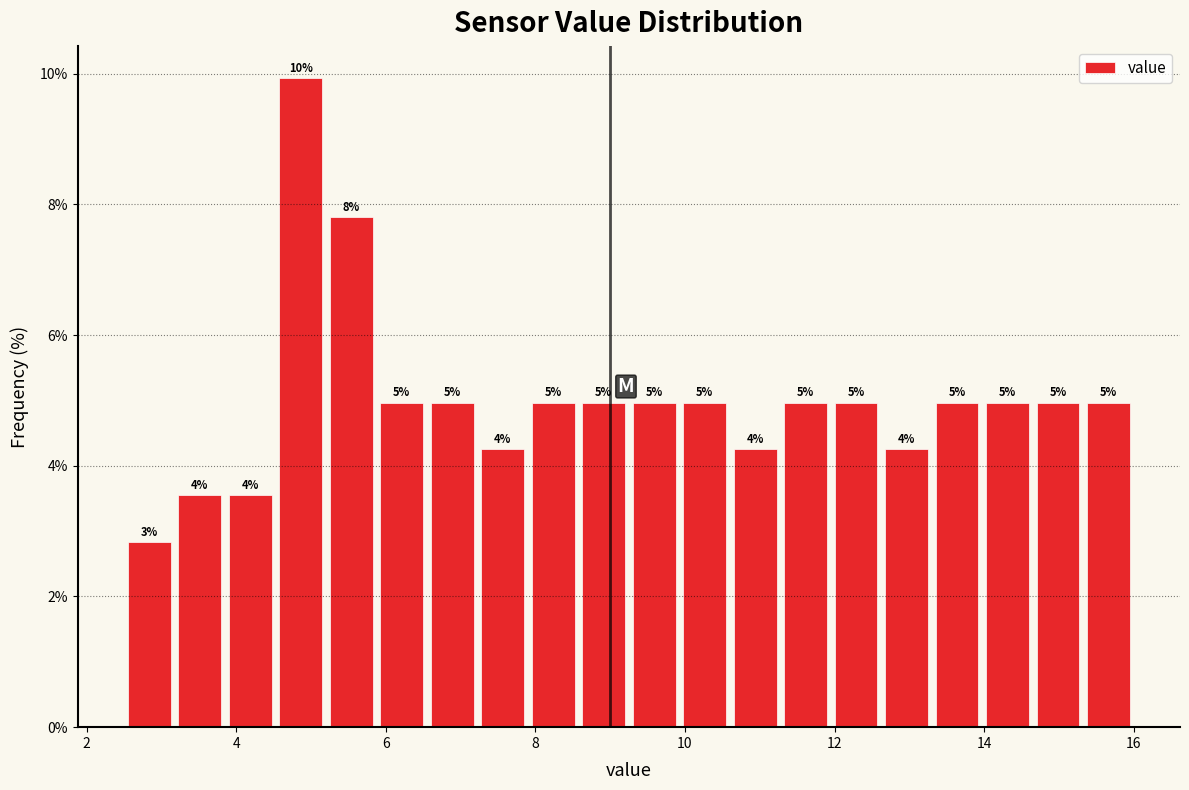

Around what value on the x-axis is the tallest bar? Give the approximate position of its centre, as read against the axis.

4.8